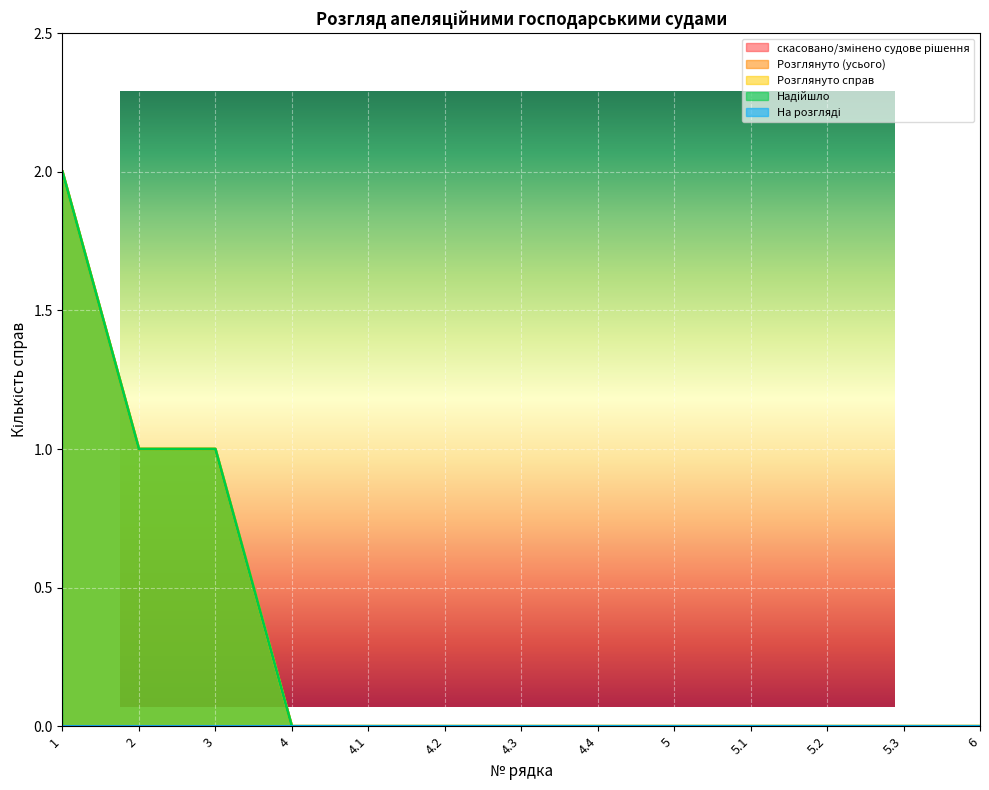

What is the label of the 11th point from the left?

5.2